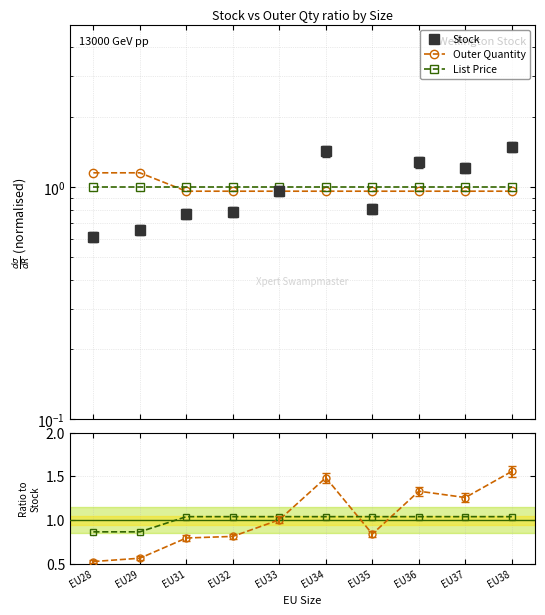

Reading left to right, extract all data points from this chart.

Stock: 0.6	0.7	0.8	0.8	1.0	1.4	0.8	1.3	1.2	1.5
Outer Quantity: 1.2	1.2	1.0	1.0	1.0	1.0	1.0	1.0	1.0	1.0
List Price: 1.0	1.0	1.0	1.0	1.0	1.0	1.0	1.0	1.0	1.0
Stock / Outer Qty: 0.5	0.6	0.8	0.8	1.0	1.5	0.8	1.3	1.3	1.6
Price / Outer Qty: 0.9	0.9	1.0	1.0	1.0	1.0	1.0	1.0	1.0	1.0